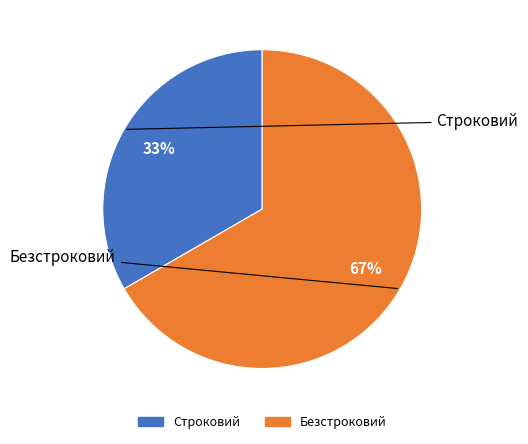

How many segments does this pie chart have?

2